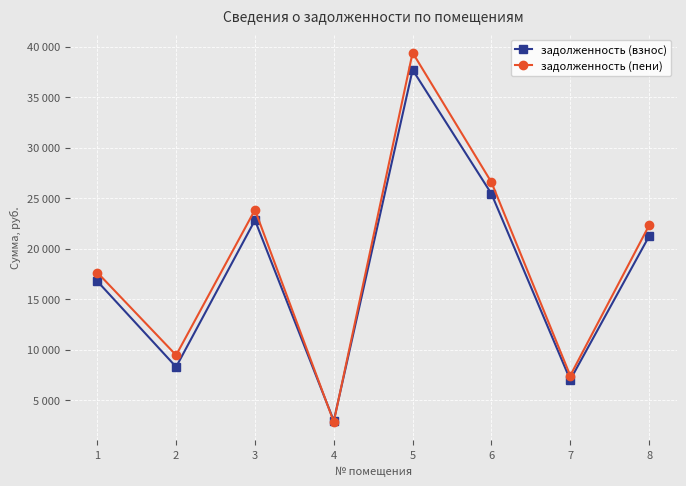

What are all the series names shown in the legend?

задолженность (взнос), задолженность (пени)